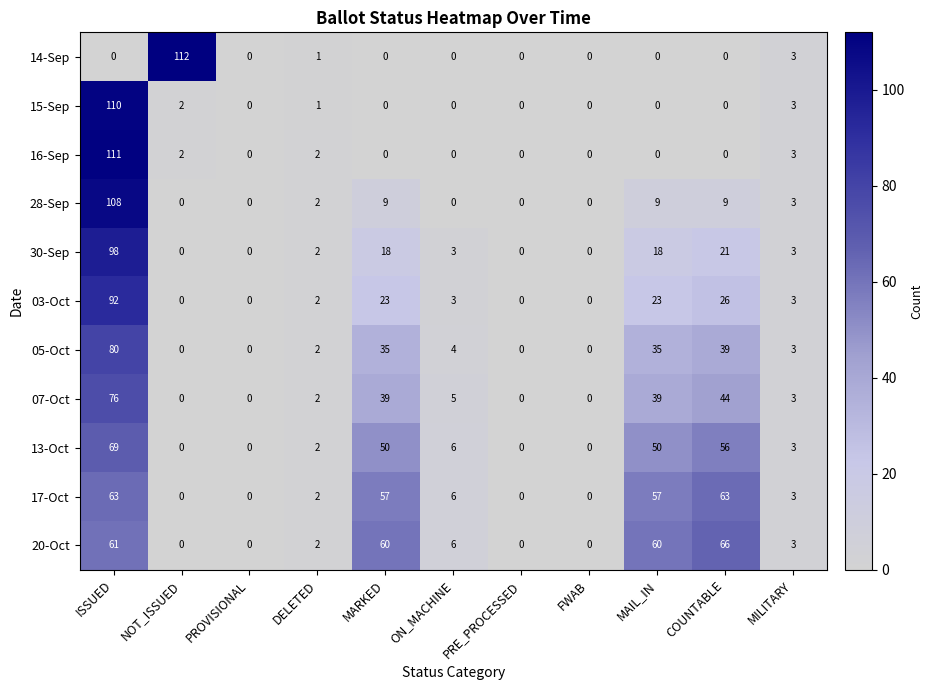

What is the difference between the maximum and minimum values in the 20-Oct series?

66